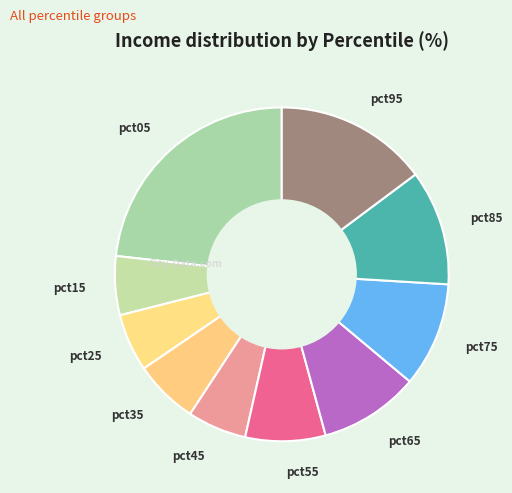

What is the largest slice in the pie chart?

pct05